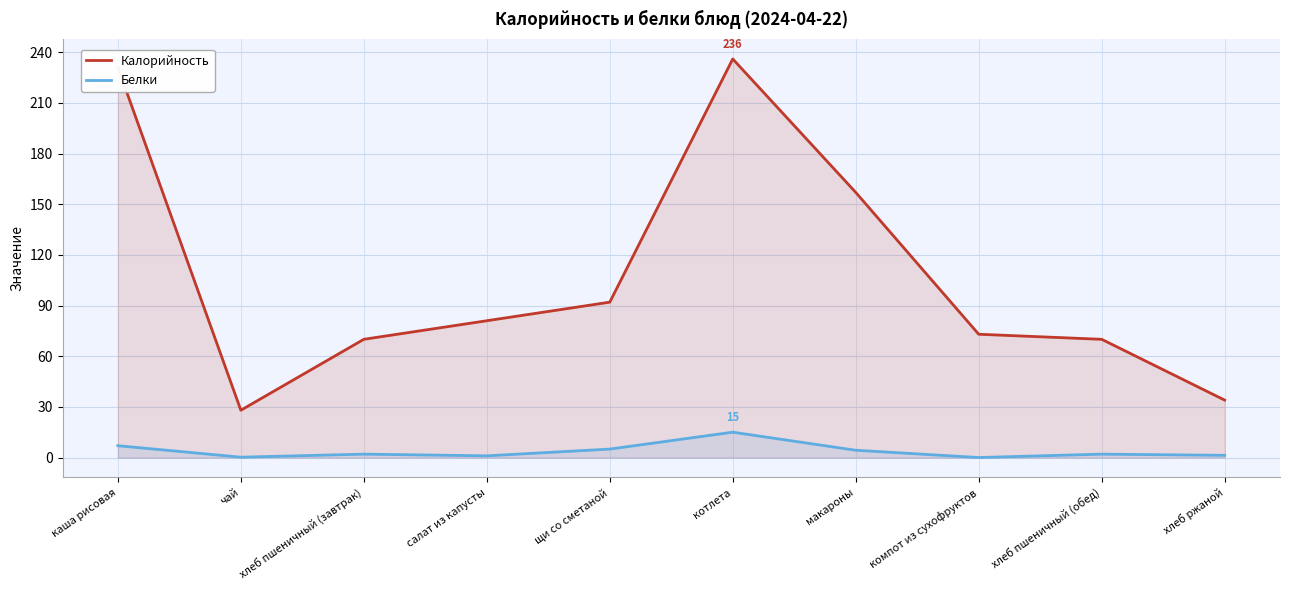

Reading left to right, transcribe all the data shown in this chart.

Калорийность: 231.0	28.0	70.0	81.0	92.0	236.0	157.0	73.0	70.0	34.0
Белки: 7.0	0.2	2.0	1.0	5.0	15.0	4.3	0.0	2.0	1.3